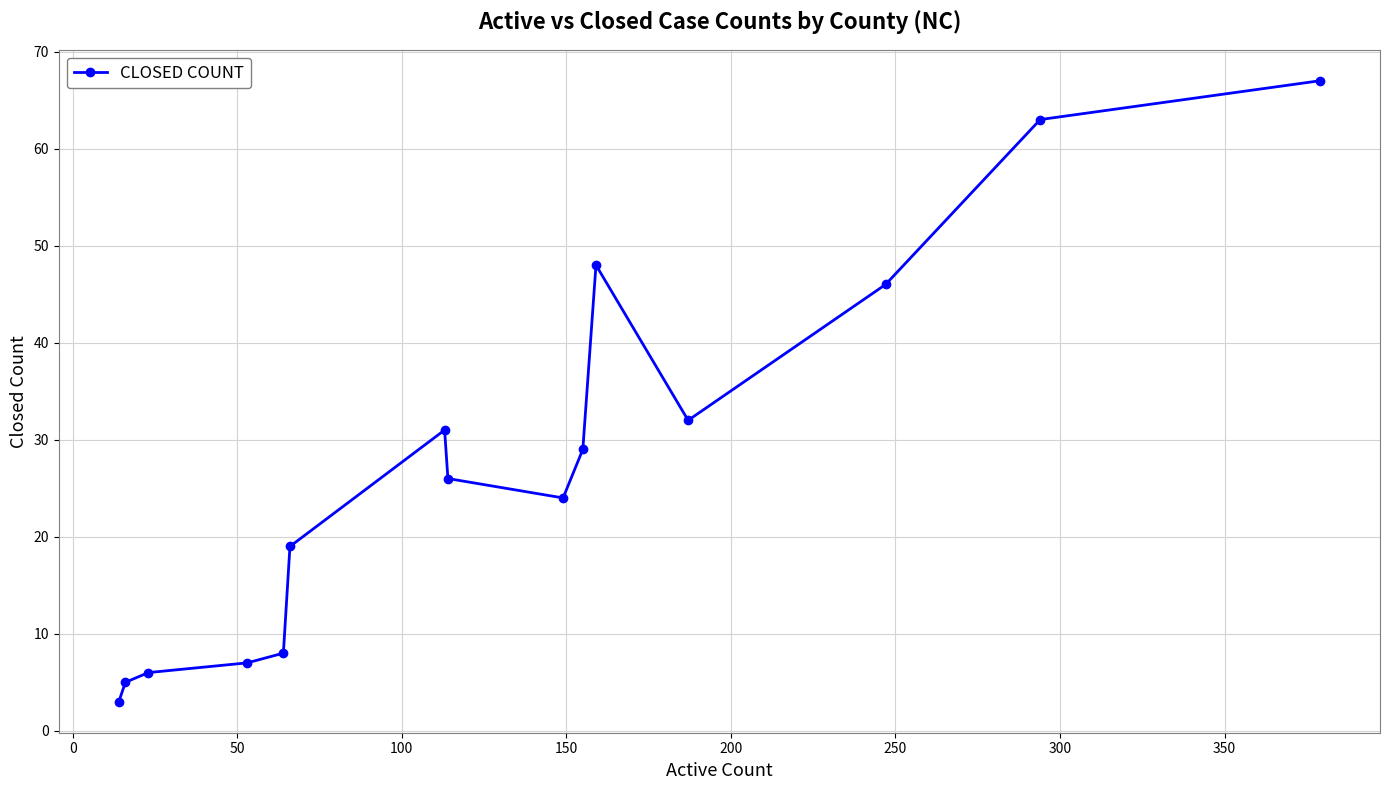

What is the greatest value displayed?

67